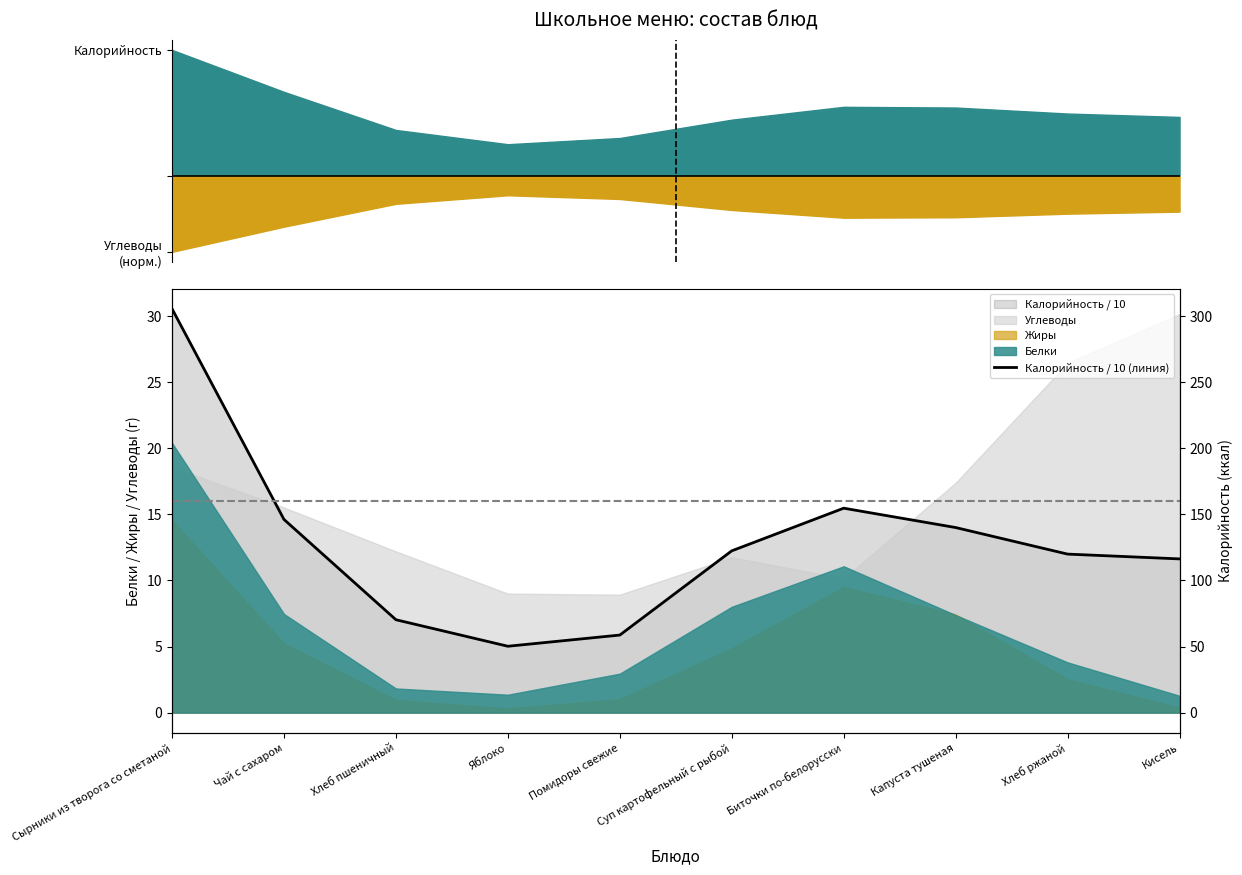

At which category does the data reach its first local peak?

Биточки по-белорусски